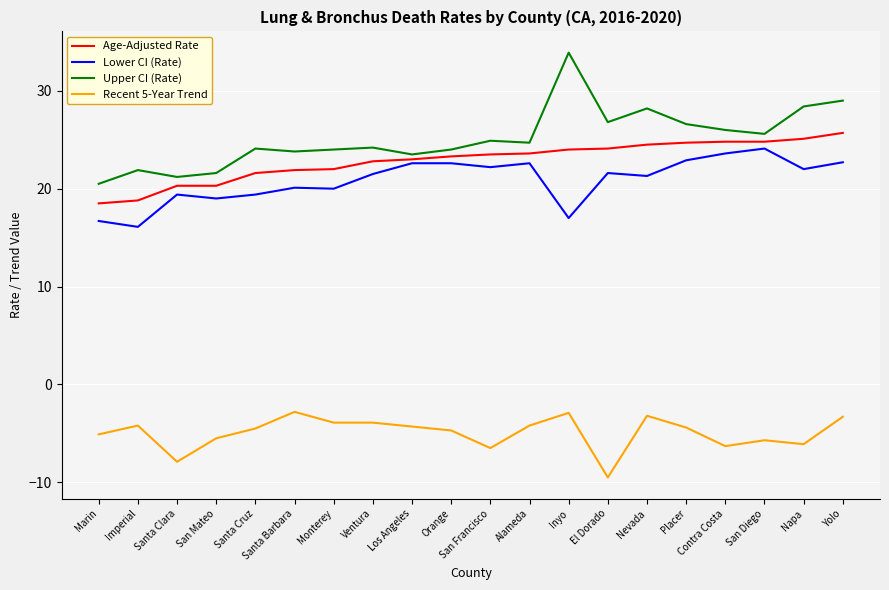

What position from the left is Ventura?

8